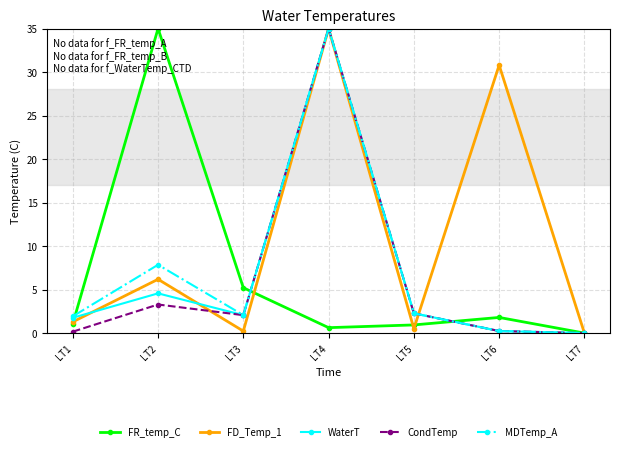

Between LT3 and LT5, which series saw the biggest shift?

FR_temp_C